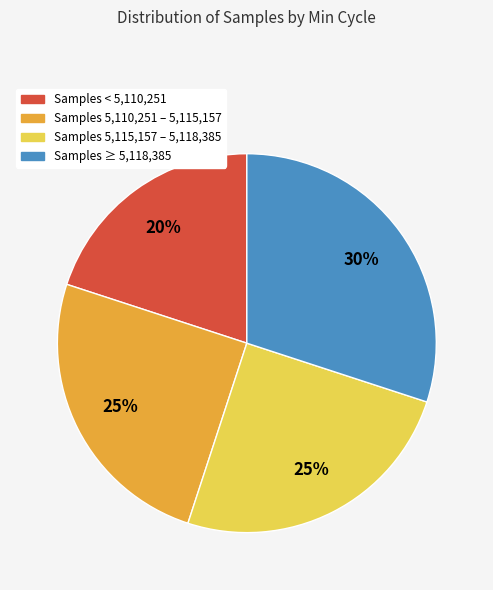

Count the number of slices in the pie.

4